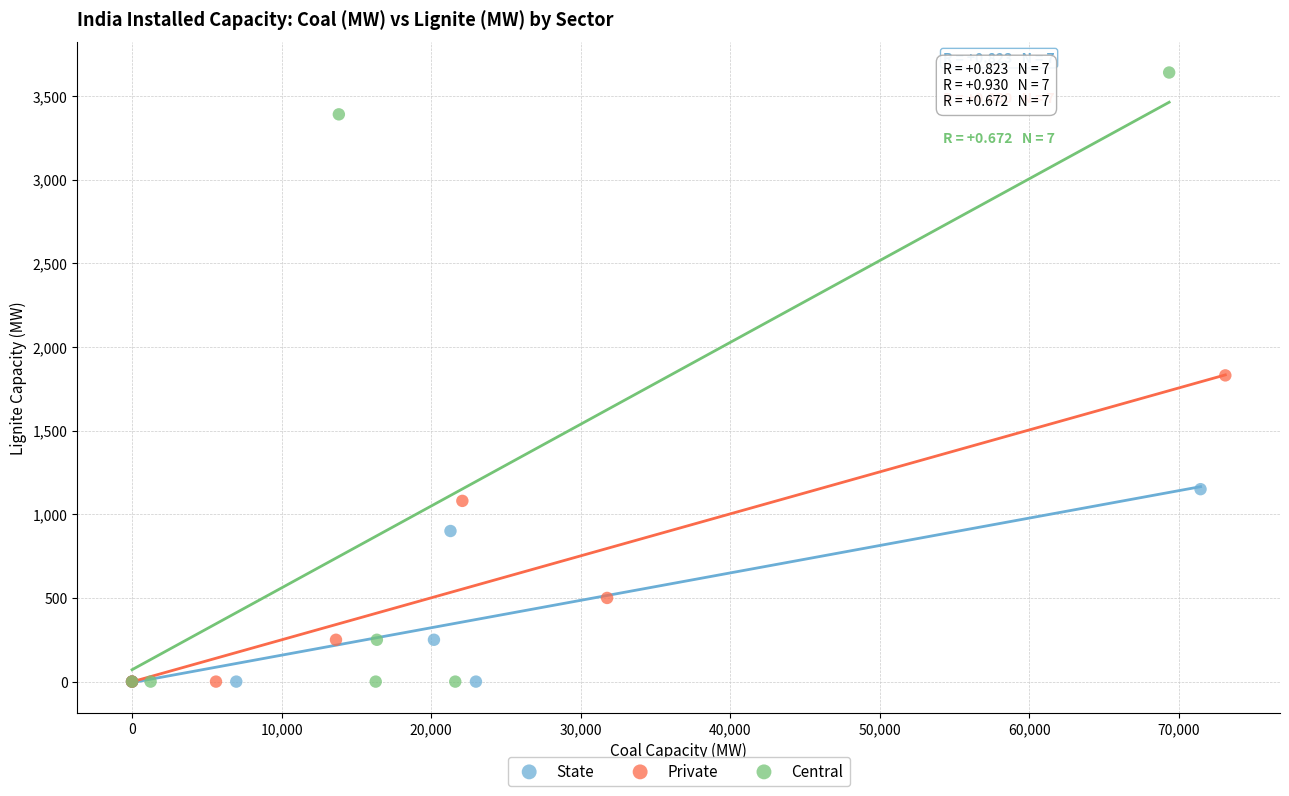

Which series has the largest Y range (max minus min)?

Central